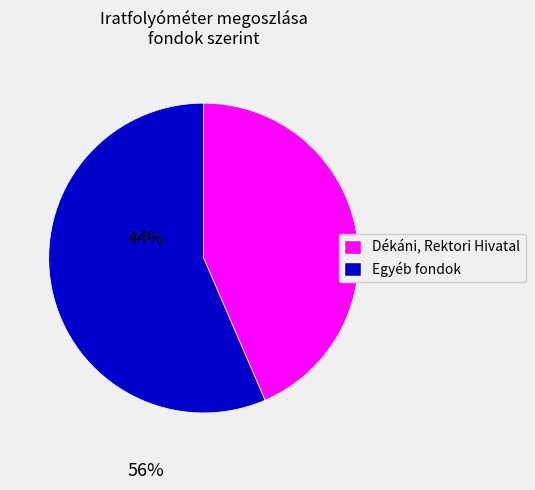

Is there a majority slice in this chart?

Yes